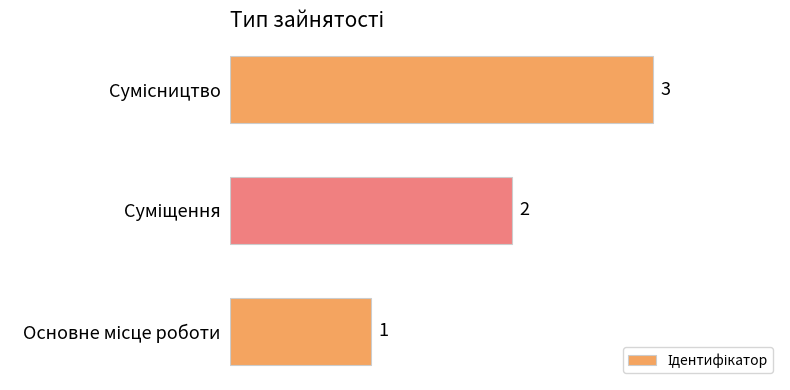

What is the sum of all values?

6